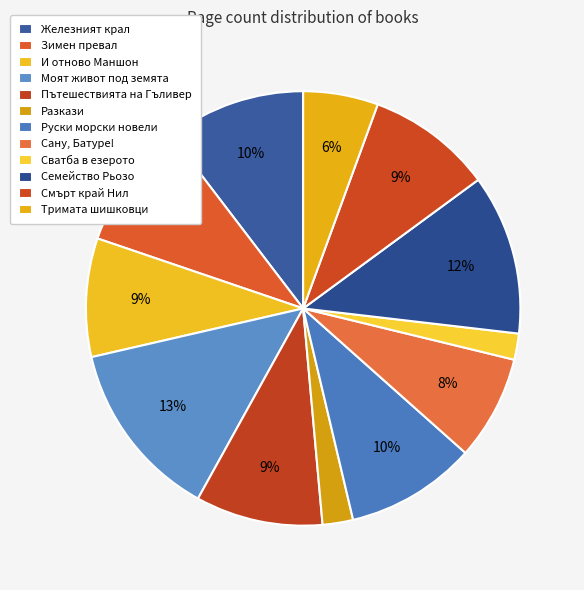

To the nearest percent, what is the difference between the Сватба в езерото and Сану, Батуре! slice percentages?

6%